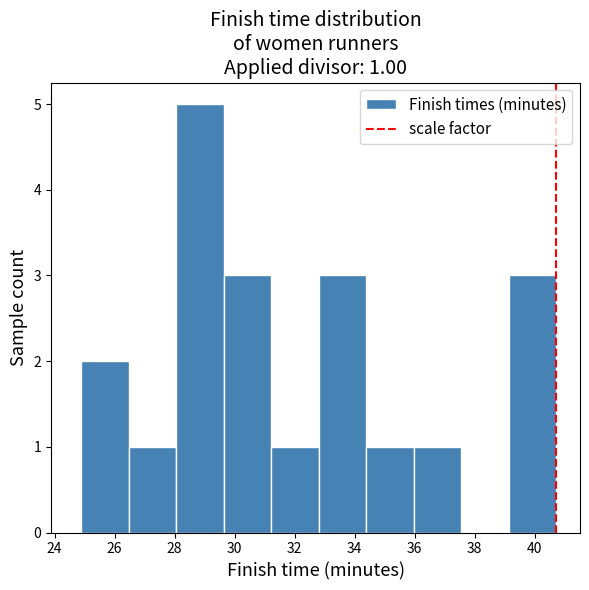

Which range on the x-axis has the tallest bar?

28.0 to 29.6